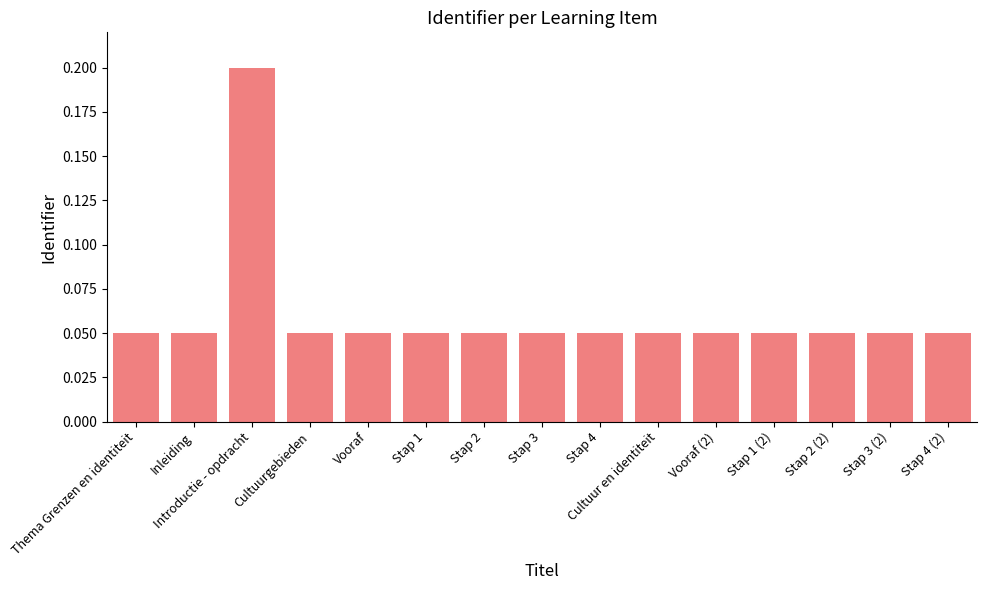

What is the label of the 10th bar from the left?

Cultuur en identiteit